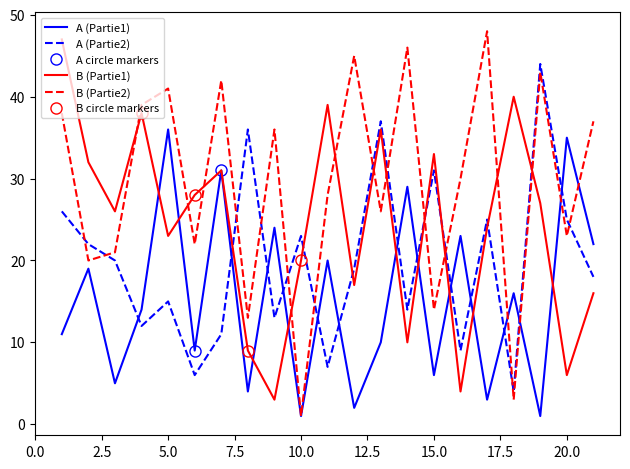

True or false: A_right has more than 1 points higher than both neighbors.

True